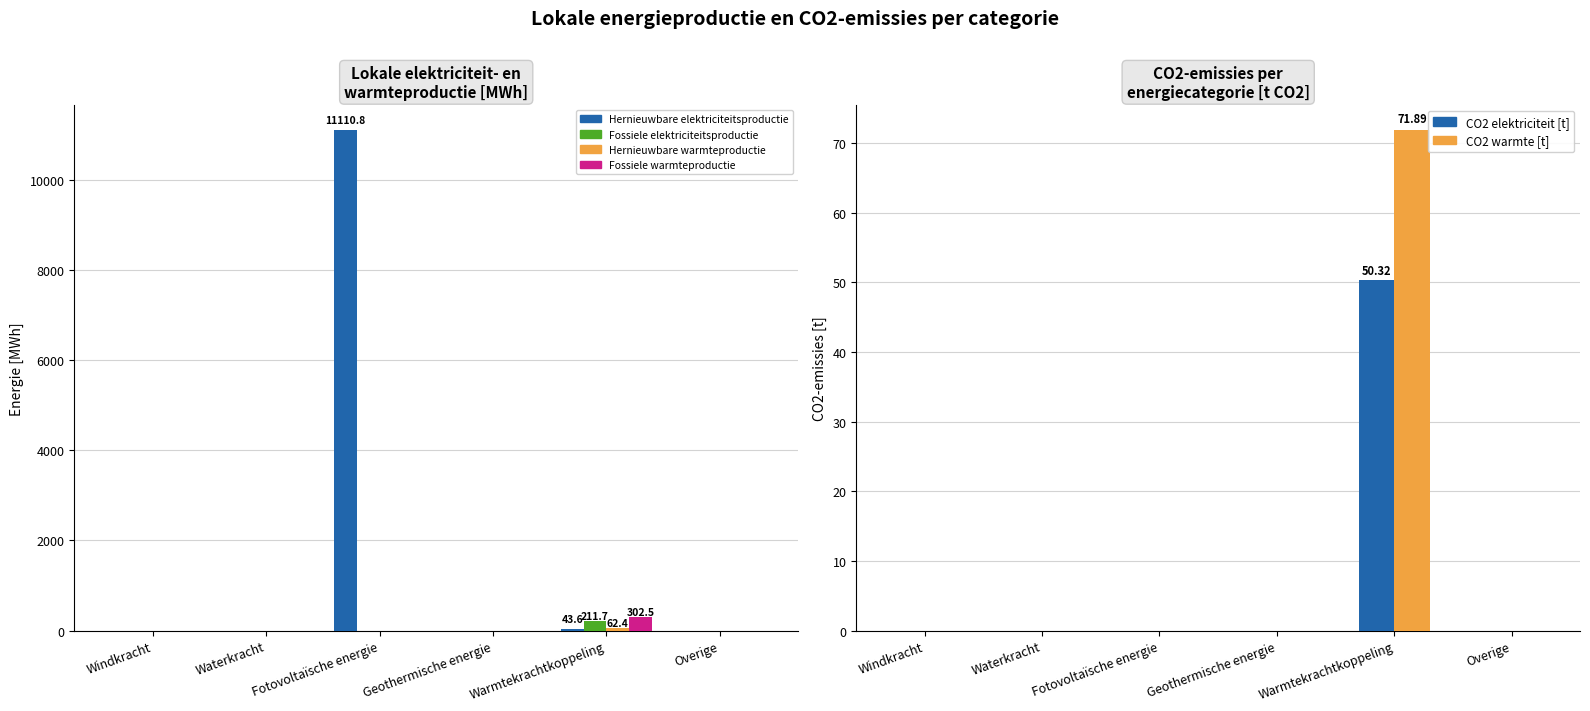

At how many categories does at least one series exceed 9328?

1